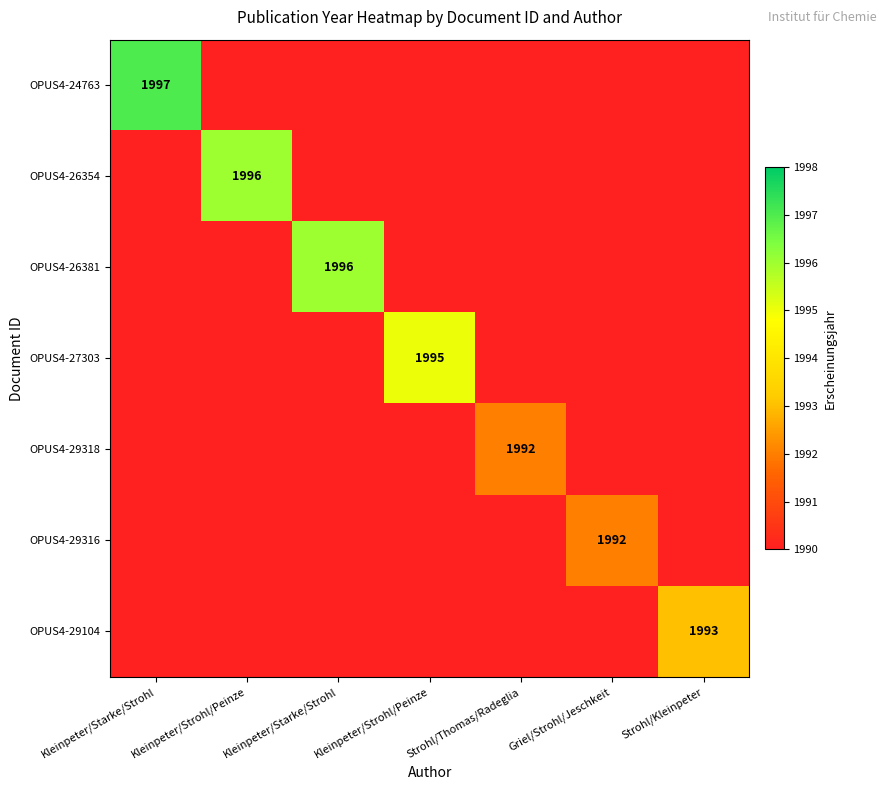

Where is OPUS4-24763 nearest to the value 1993?

Kleinpeter/Strohl/Peinze